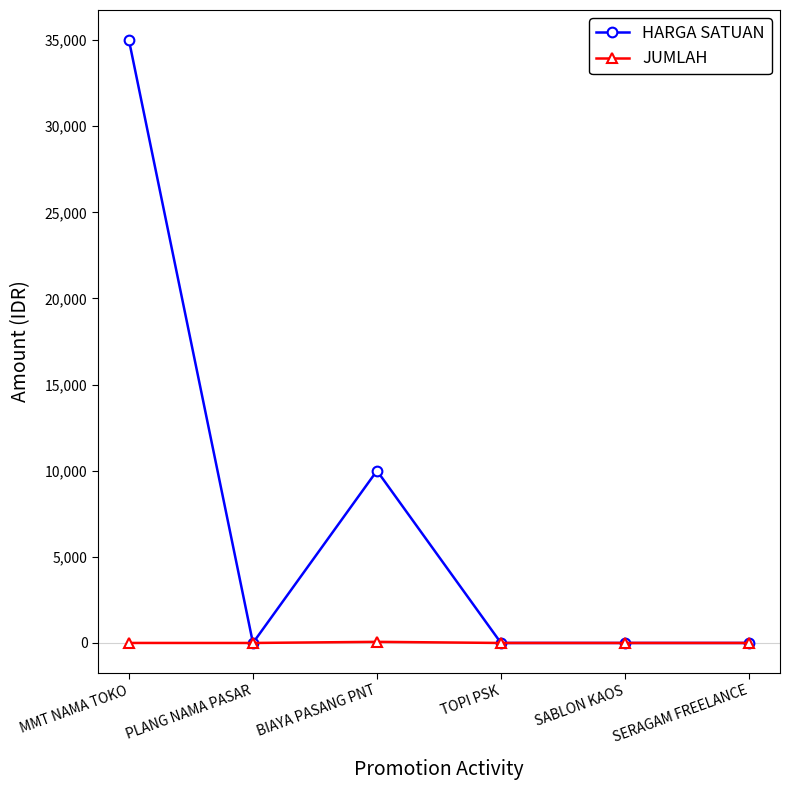

Where is the first local minimum for HARGA SATUAN?

PLANG NAMA PASAR